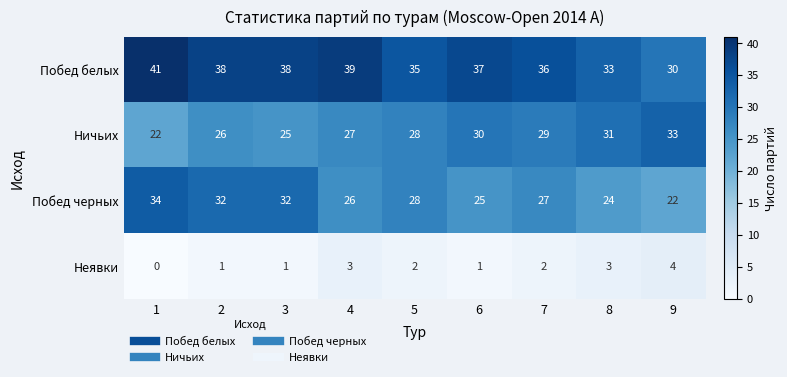

What is the maximum value shown in the chart?

41